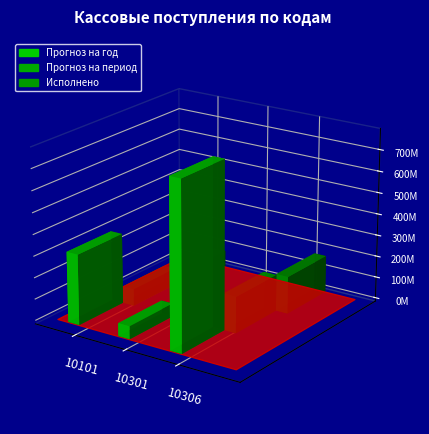

Is it true that Прогноз на период equals 169290913.6 at 10306?

True